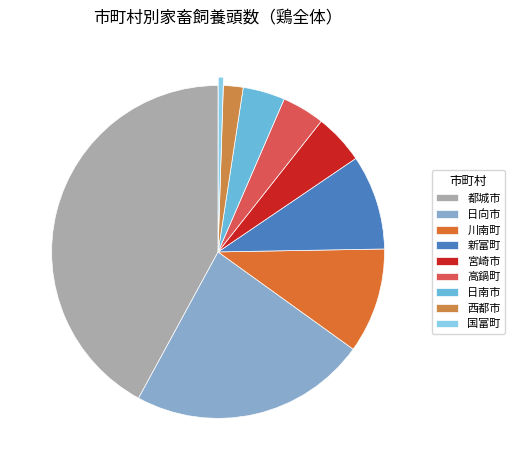

How many slices are in this pie chart?

9